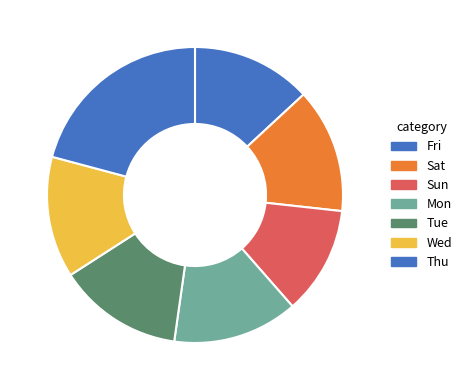

What is the change in value from Fri to Sat?

+0.4